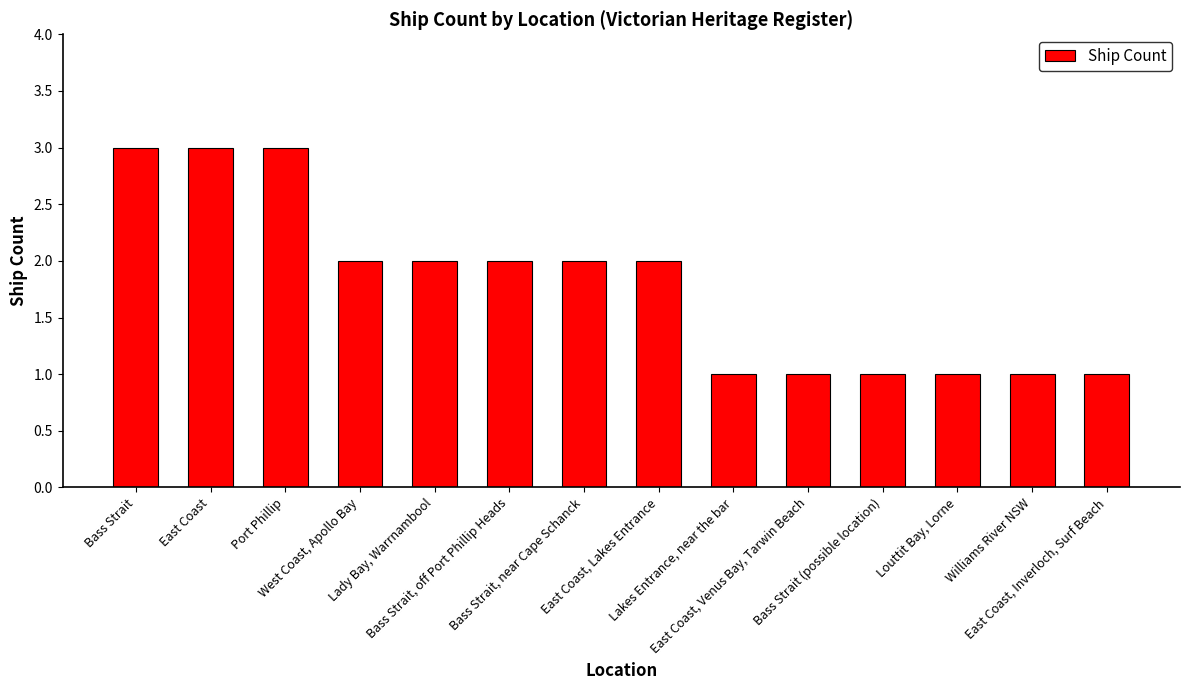

Where does the data first go above 2?

Bass Strait